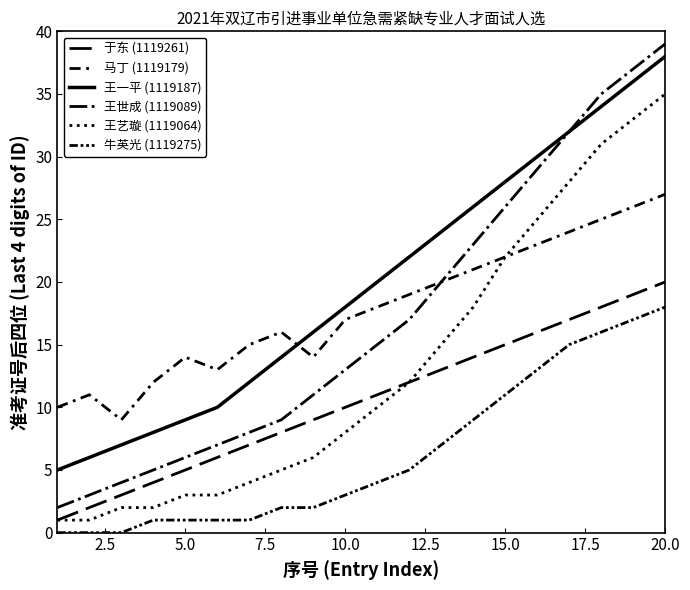

True or false: 王一平 (1119187) has more than 1 interior local peaks.

False